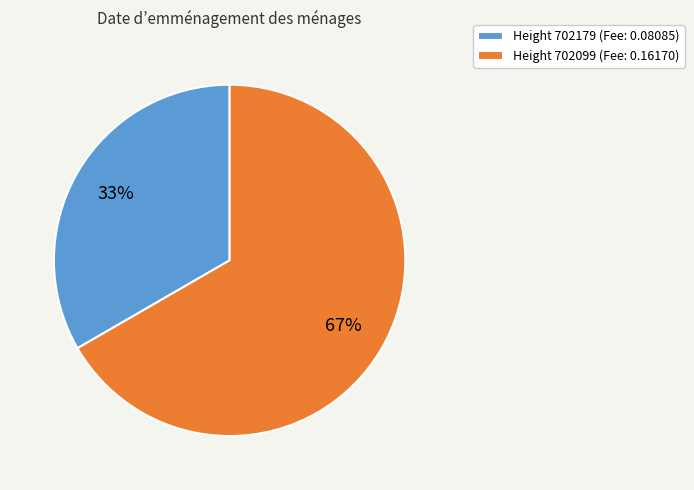

Between Height 702179 (Fee: 0.08085) and Height 702099 (Fee: 0.16170), which is larger?

Height 702099 (Fee: 0.16170)